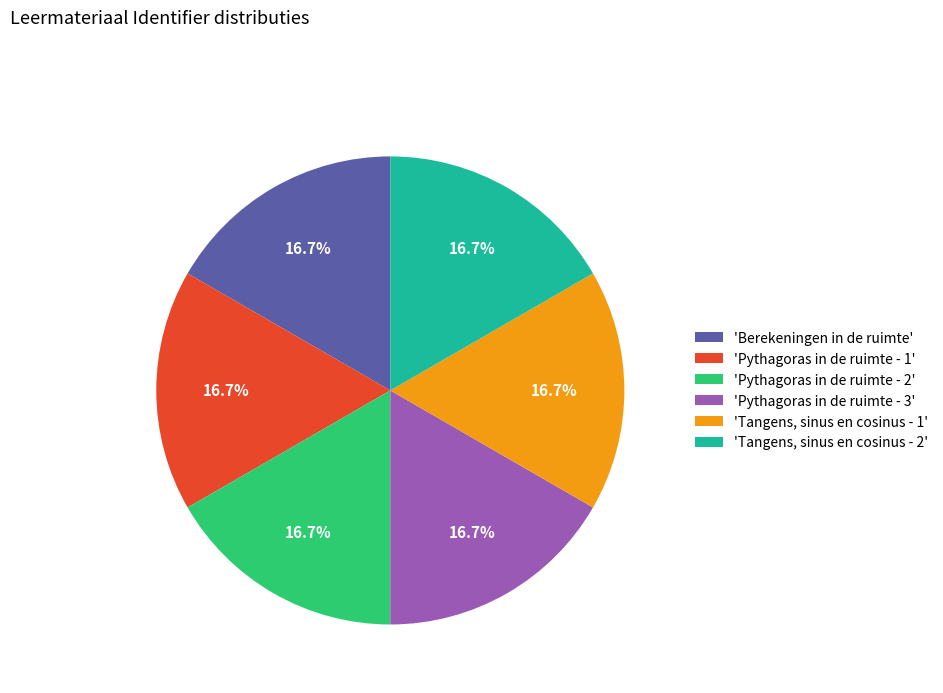

Is there any slice that represents more than half of the pie?

No